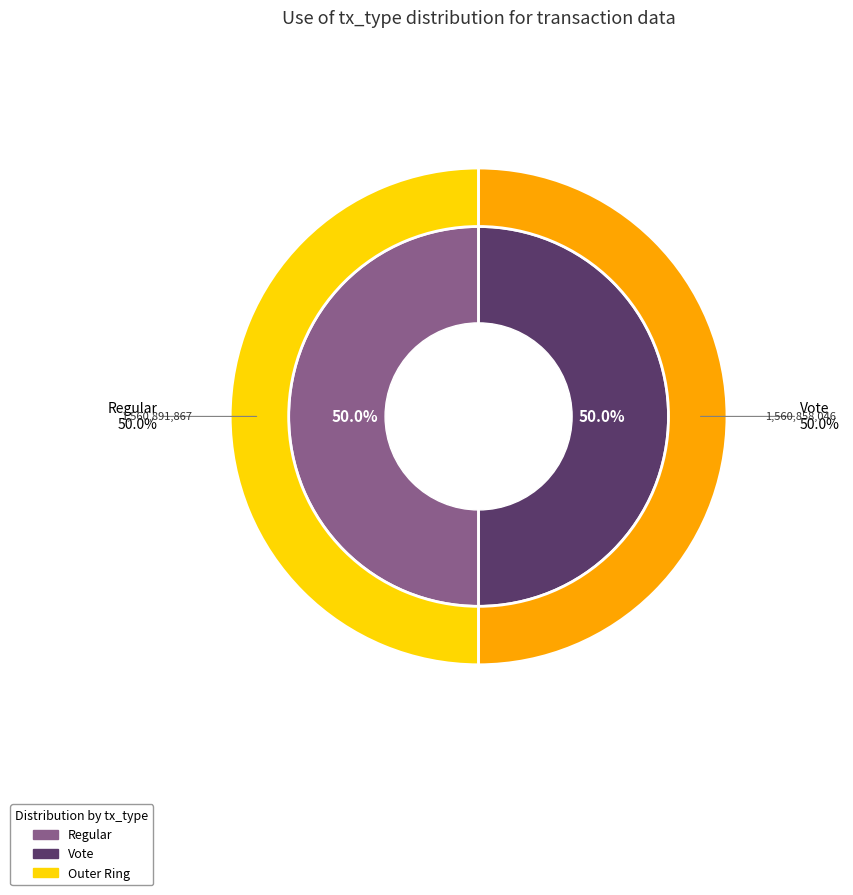

Between Vote and Regular, which is larger?

Regular